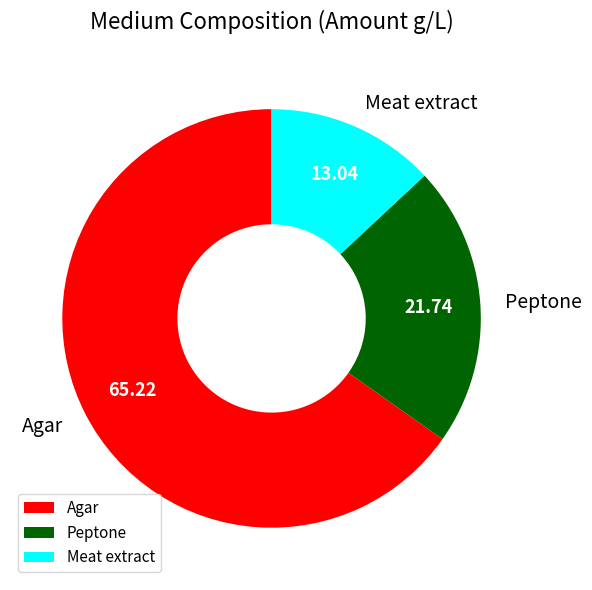

Rank the categories by value from lowest to highest.

Meat extract, Peptone, Agar